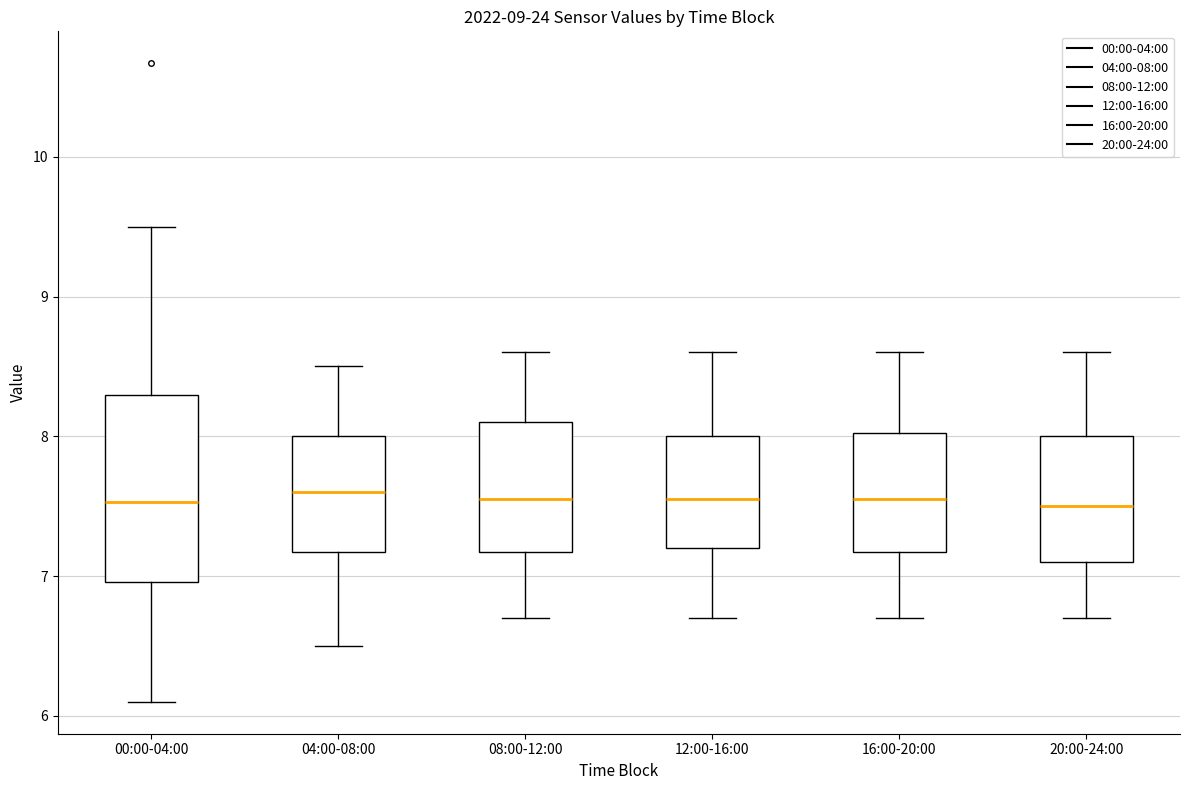

Reading left to right, read every box against the y-axis: the position of its median line, the range the box covers, and the ends of its whiskers. The values are not printed on the chart, so give them approximately, as read against the axis.

00:00-04:00: median 7.5, box 7.0 to 8.3, whiskers 6.1 to 9.5
04:00-08:00: median 7.6, box 7.2 to 8.0, whiskers 6.5 to 8.5
08:00-12:00: median 7.6, box 7.2 to 8.1, whiskers 6.7 to 8.6
12:00-16:00: median 7.6, box 7.2 to 8.0, whiskers 6.7 to 8.6
16:00-20:00: median 7.6, box 7.2 to 8.0, whiskers 6.7 to 8.6
20:00-24:00: median 7.5, box 7.1 to 8.0, whiskers 6.7 to 8.6